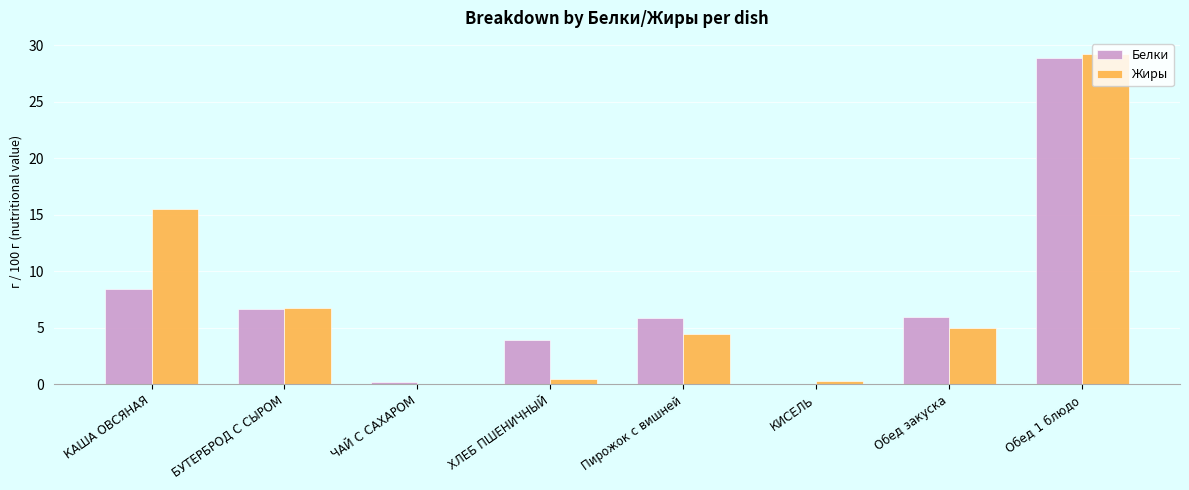

The value of Белки at Пирожок с вишней is 5.9. True or false?

True